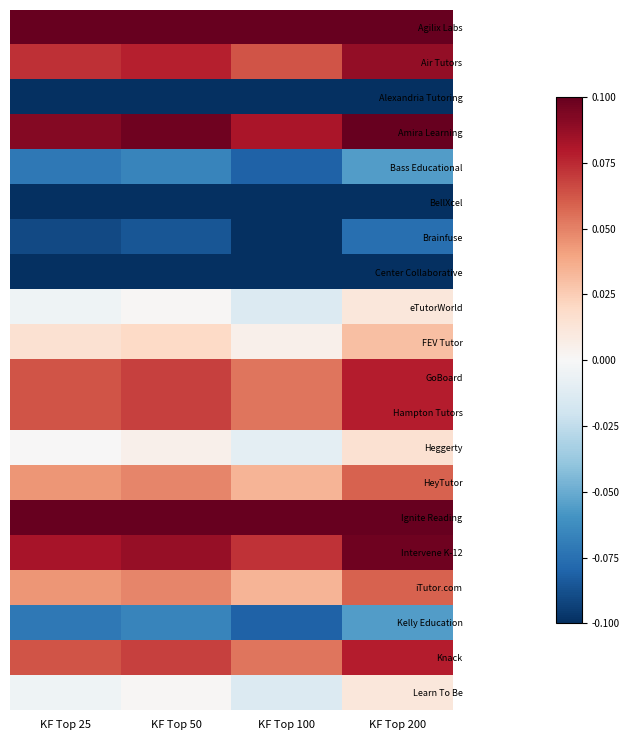

Which series has the largest total across all categories?

Agilix Labs